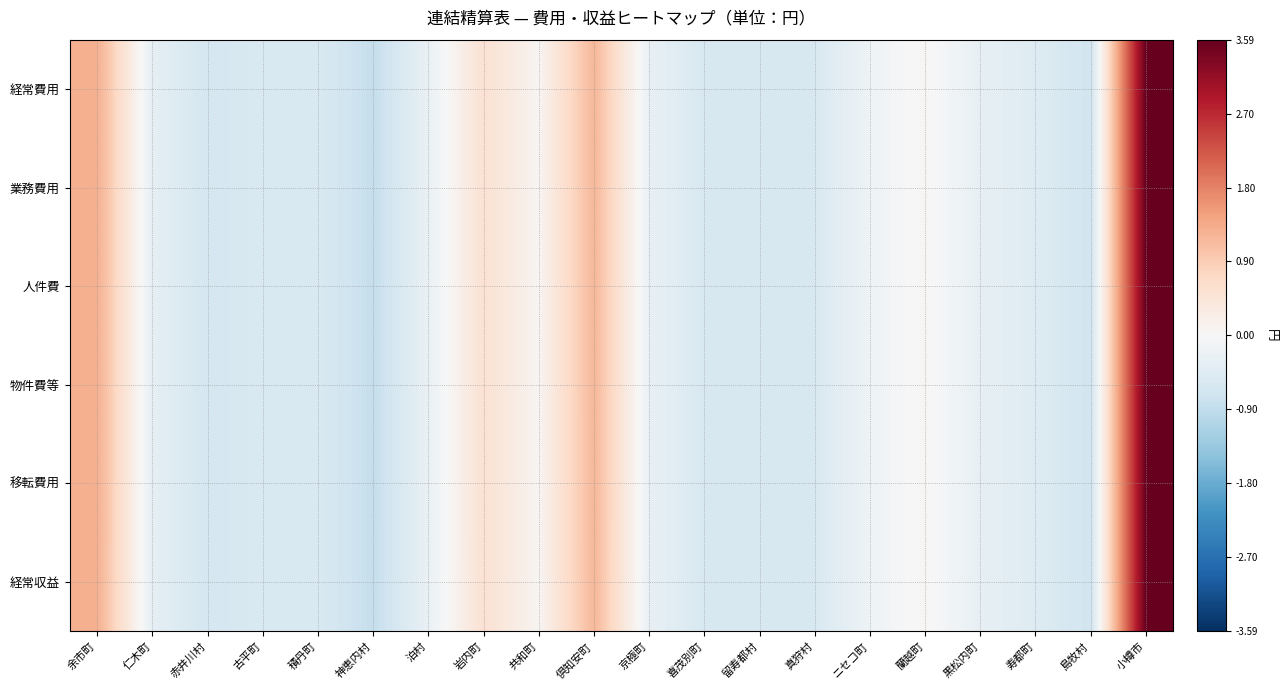

Reading left to right, transcribe all the data shown in this chart.

経常費用: 余市町=1.3	仁木町=-0.3	赤井川村=-0.6	古平町=-0.5	積丹町=-0.5	神恵内村=-0.9	泊村=-0.2	岩内町=0.5	共和町=0.1	倶知安町=1.2	京極町=-0.3	喜茂別町=-0.6	留寿都村=-0.6	真狩村=-0.6	ニセコ町=-0.2	蘭越町=0.1	黒松内町=-0.3	寿都町=-0.5	島牧村=-0.7	小樽市=3.6
業務費用: 余市町=1.3	仁木町=-0.3	赤井川村=-0.6	古平町=-0.5	積丹町=-0.5	神恵内村=-0.9	泊村=-0.2	岩内町=0.5	共和町=0.1	倶知安町=1.2	京極町=-0.3	喜茂別町=-0.6	留寿都村=-0.6	真狩村=-0.6	ニセコ町=-0.2	蘭越町=0.1	黒松内町=-0.3	寿都町=-0.5	島牧村=-0.7	小樽市=3.6
人件費: 余市町=1.3	仁木町=-0.3	赤井川村=-0.6	古平町=-0.5	積丹町=-0.5	神恵内村=-0.9	泊村=-0.2	岩内町=0.5	共和町=0.1	倶知安町=1.2	京極町=-0.3	喜茂別町=-0.6	留寿都村=-0.6	真狩村=-0.6	ニセコ町=-0.2	蘭越町=0.1	黒松内町=-0.3	寿都町=-0.5	島牧村=-0.7	小樽市=3.6
物件費等: 余市町=1.3	仁木町=-0.3	赤井川村=-0.6	古平町=-0.5	積丹町=-0.5	神恵内村=-0.9	泊村=-0.2	岩内町=0.5	共和町=0.1	倶知安町=1.2	京極町=-0.3	喜茂別町=-0.6	留寿都村=-0.6	真狩村=-0.6	ニセコ町=-0.2	蘭越町=0.1	黒松内町=-0.3	寿都町=-0.5	島牧村=-0.7	小樽市=3.6
移転費用: 余市町=1.3	仁木町=-0.3	赤井川村=-0.6	古平町=-0.5	積丹町=-0.5	神恵内村=-0.9	泊村=-0.2	岩内町=0.5	共和町=0.1	倶知安町=1.2	京極町=-0.3	喜茂別町=-0.6	留寿都村=-0.6	真狩村=-0.6	ニセコ町=-0.2	蘭越町=0.1	黒松内町=-0.3	寿都町=-0.5	島牧村=-0.7	小樽市=3.6
経常収益: 余市町=1.3	仁木町=-0.3	赤井川村=-0.6	古平町=-0.5	積丹町=-0.5	神恵内村=-0.9	泊村=-0.2	岩内町=0.5	共和町=0.1	倶知安町=1.2	京極町=-0.3	喜茂別町=-0.6	留寿都村=-0.6	真狩村=-0.6	ニセコ町=-0.2	蘭越町=0.1	黒松内町=-0.3	寿都町=-0.5	島牧村=-0.7	小樽市=3.6